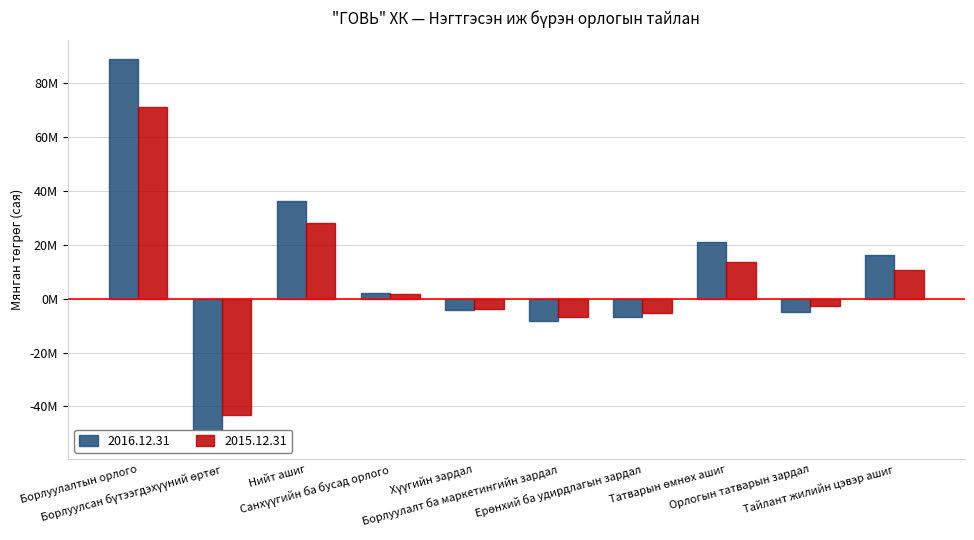

What is the spread (max minus min) of values at Санхүүгийн ба бусад орлого?

42995